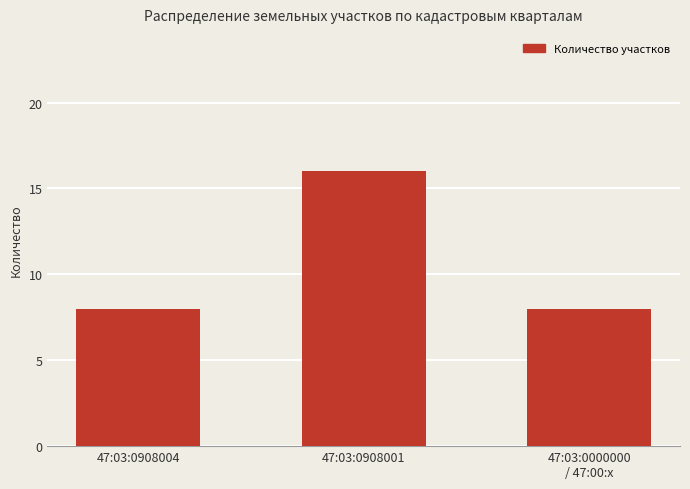

What is the change in value from 47:03:0908004 to 47:03:0908001?

+8